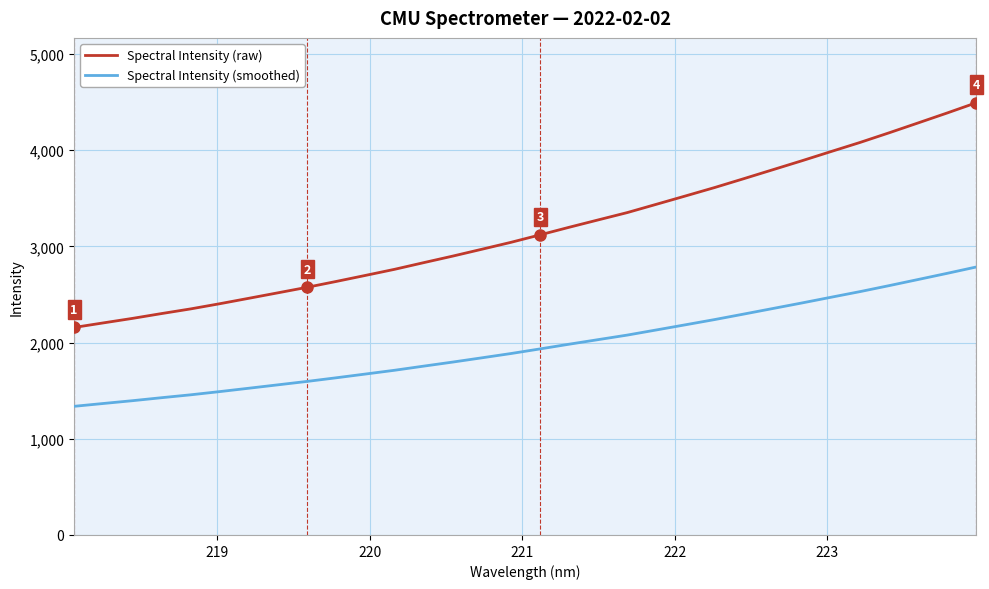

Reading left to right, extract all data points from this chart.

Spectral Intensity (raw): 2157.3	2204.7	2251.5	2301.7	2350.2	2404.2	2460.8	2517.8	2575.1	2635.8	2698.4	2761.7	2830.9	2899.2	2970.5	3042.4	3120.0	3198.9	3275.6	3351.9	3438.0	3524.6	3612.0	3703.8	3797.1	3890.2	3985.9	4080.7	4181.0	4283.9	4387.4	4493.7
Spectral Intensity (smoothed): 1337.5	1366.9	1395.9	1427.1	1457.2	1490.6	1525.7	1561.0	1596.5	1634.2	1673.0	1712.3	1755.2	1797.5	1841.7	1886.3	1934.4	1983.3	2030.9	2078.2	2131.6	2185.3	2239.4	2296.4	2354.2	2411.9	2471.2	2530.0	2592.2	2656.0	2720.2	2786.1